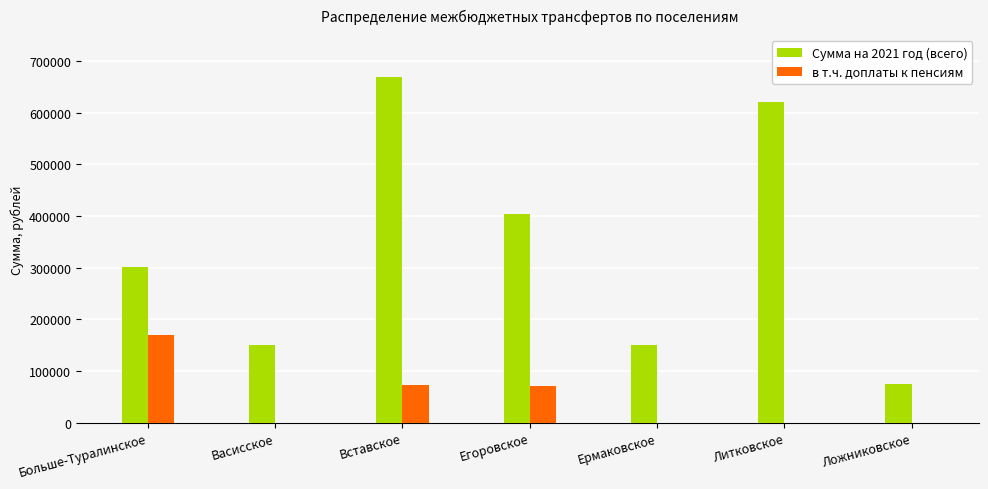

Which category has the highest value in the в т.ч. доплаты к пенсиям series?

Больше-Туралинское